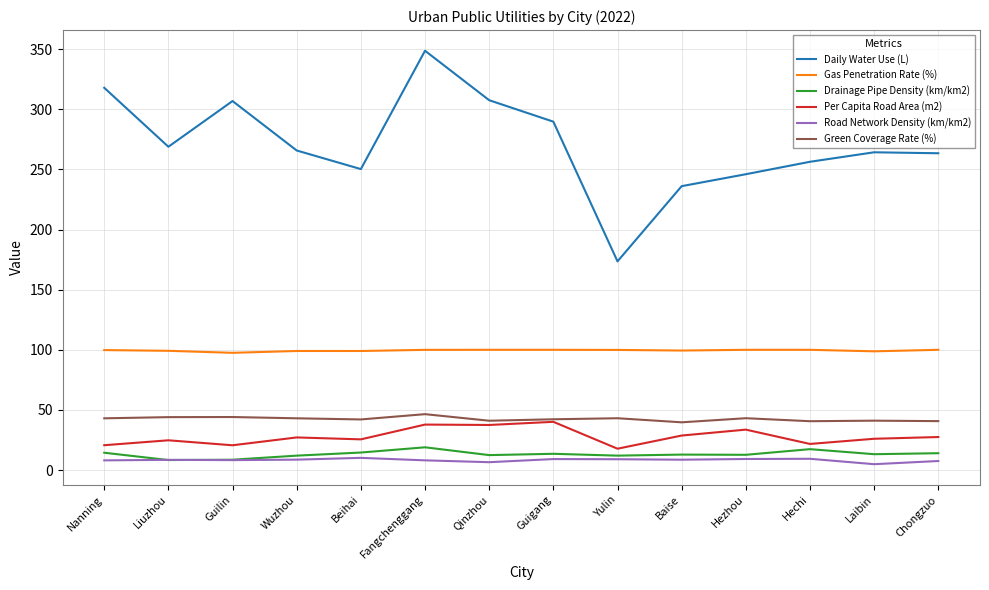

True or false: Daily Water Use (L) and Drainage Pipe Density (km/km2) intersect in this chart.

False